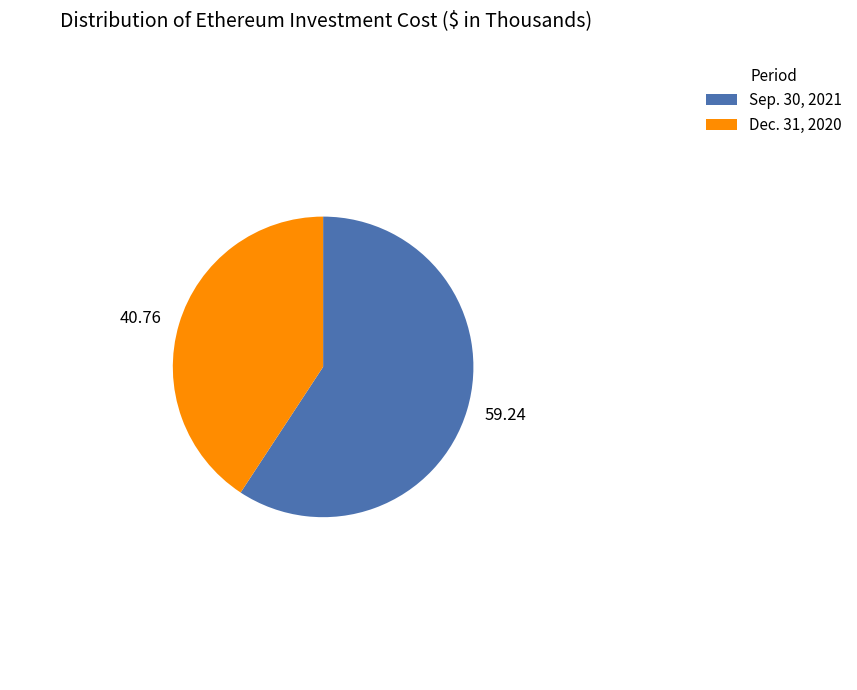

Is the sum of 59.24 and 40.76 greater than half?

Yes